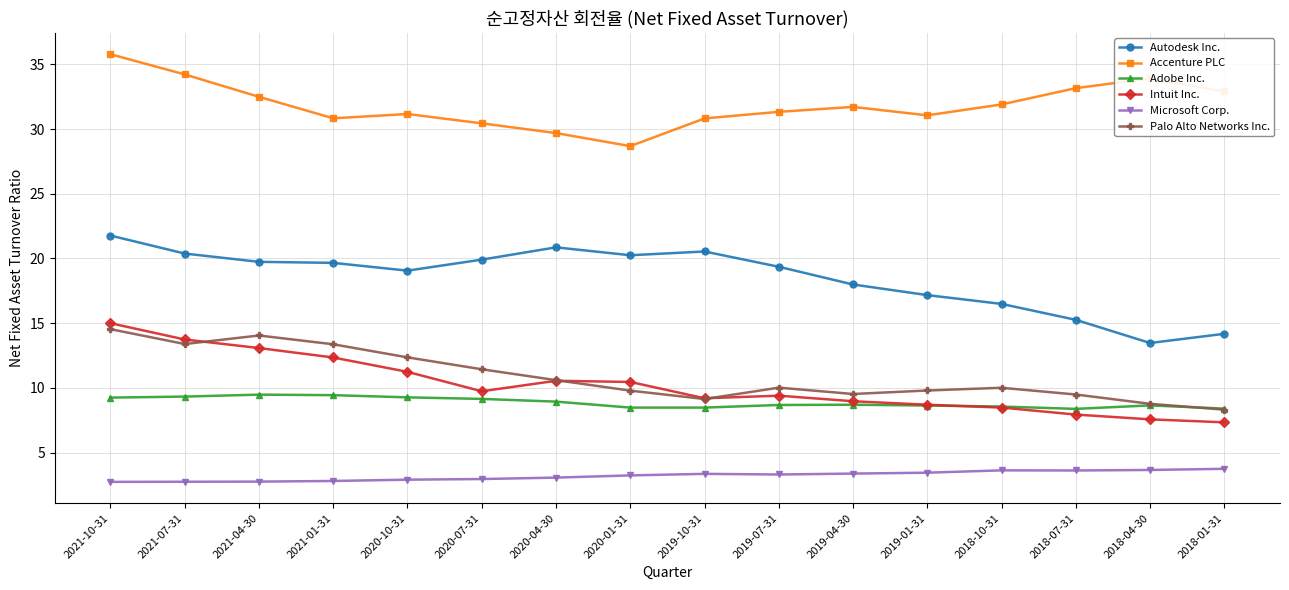

At how many categories does at least one series exceed 7?

16